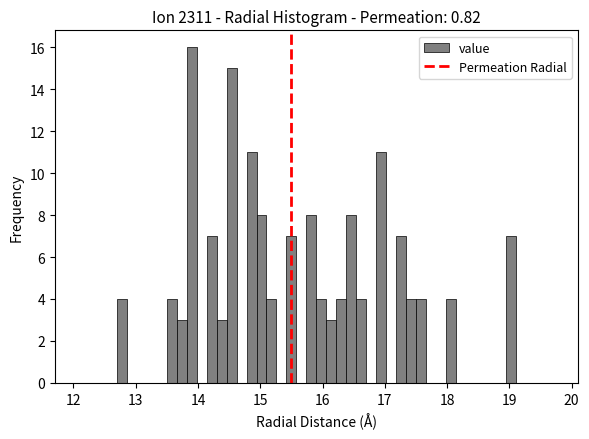

Read against the x-axis, roughly where is the centre of the tallest bar?

13.9